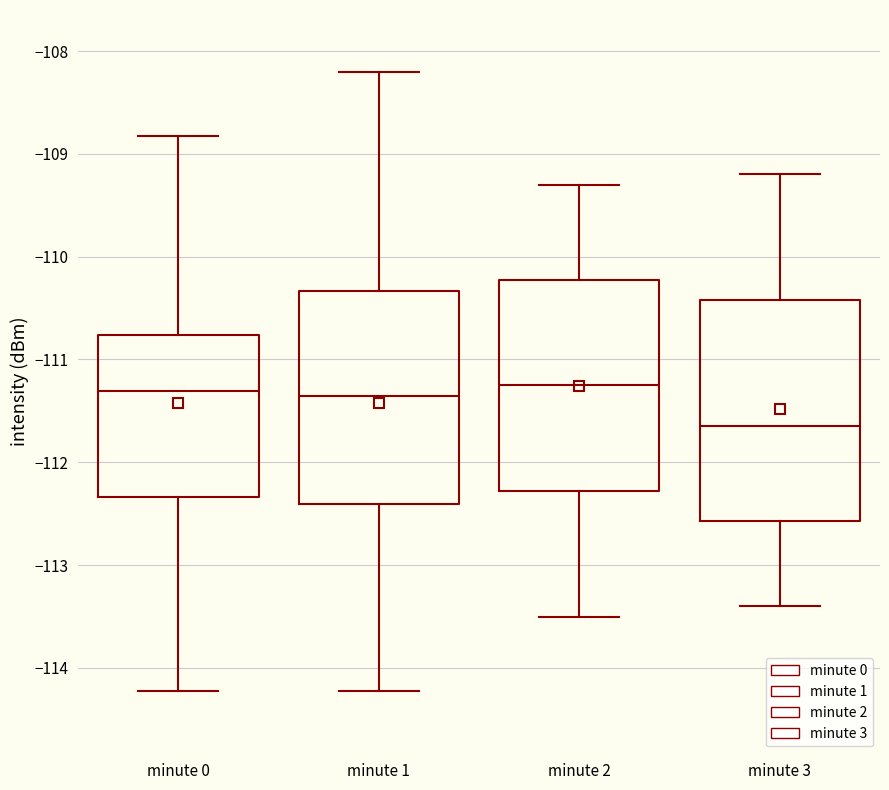

Reading left to right, read every box against the y-axis: the position of its median line, the range the box covers, and the ends of its whiskers. The values are not printed on the chart, so give them approximately, as read against the axis.

minute 0: median -111.3, box -112.3 to -110.8, whiskers -114.2 to -108.8
minute 1: median -111.4, box -112.4 to -110.3, whiskers -114.2 to -108.2
minute 2: median -111.2, box -112.3 to -110.2, whiskers -113.5 to -109.3
minute 3: median -111.6, box -112.6 to -110.4, whiskers -113.4 to -109.2